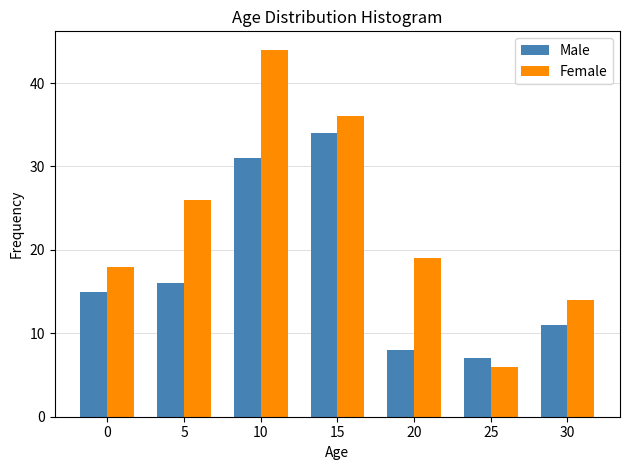

Reading left to right, extract all data points from this chart.

Male: 15	16	31	34	8	7	11
Female: 18	26	44	36	19	6	14